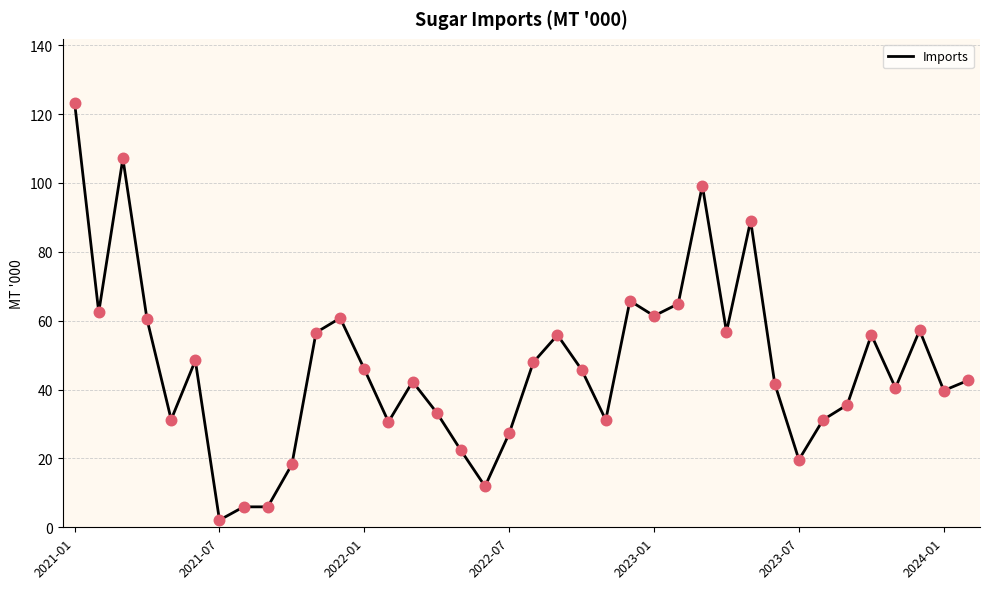

What is the difference between the maximum and minimum values?

121.2